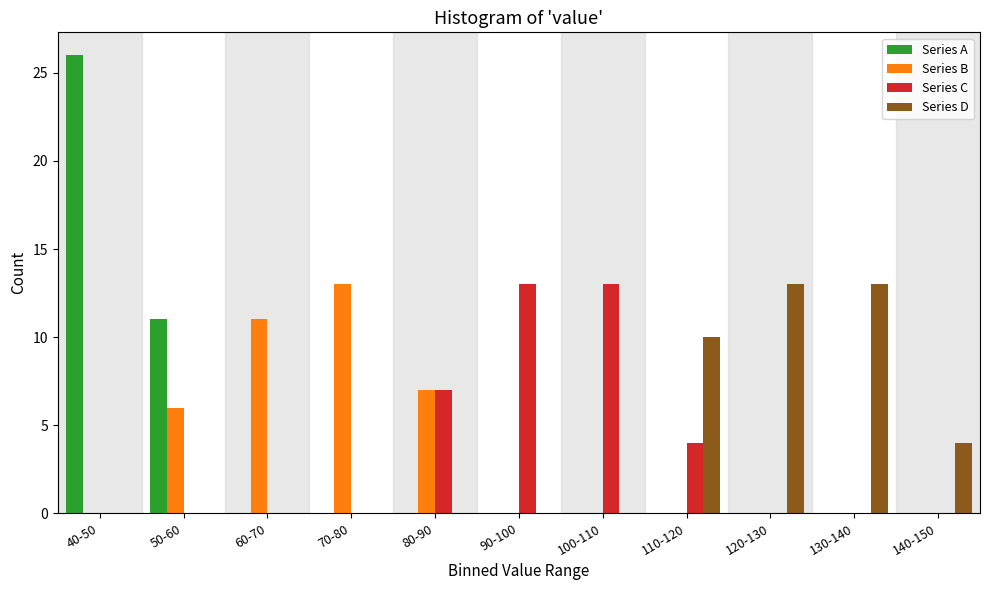

What is the total value across all series at 90-100?

13